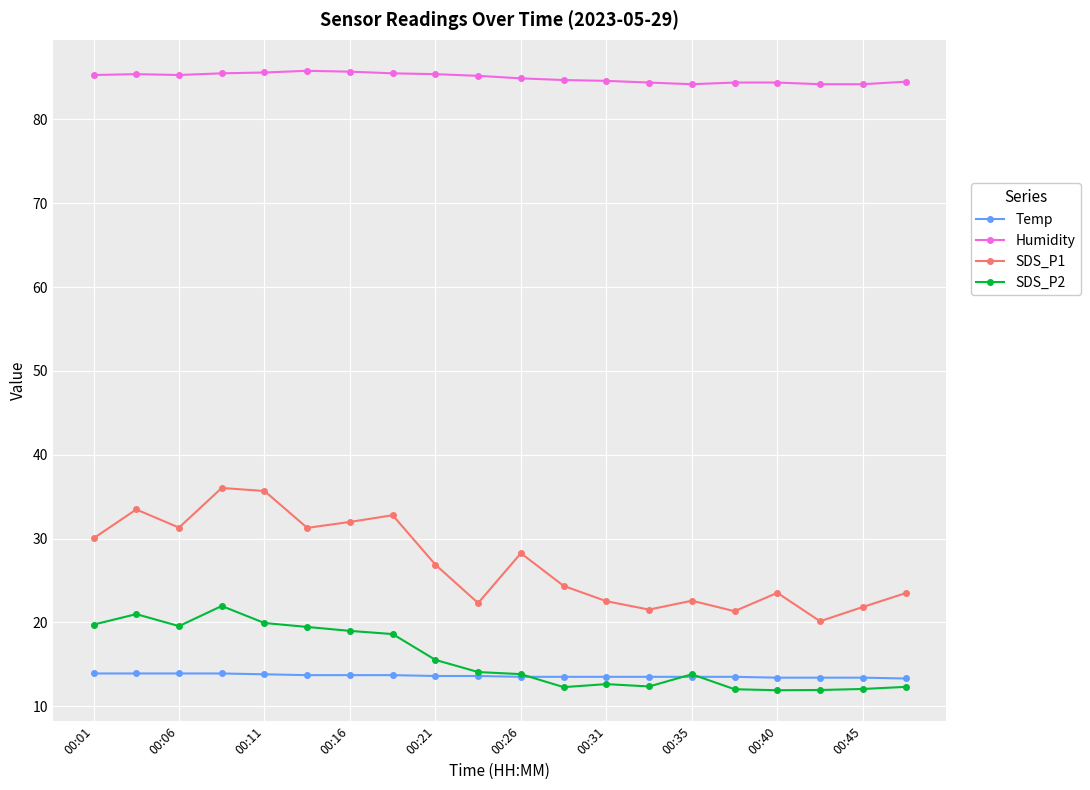

Which series has the widest spread of values?

SDS_P1